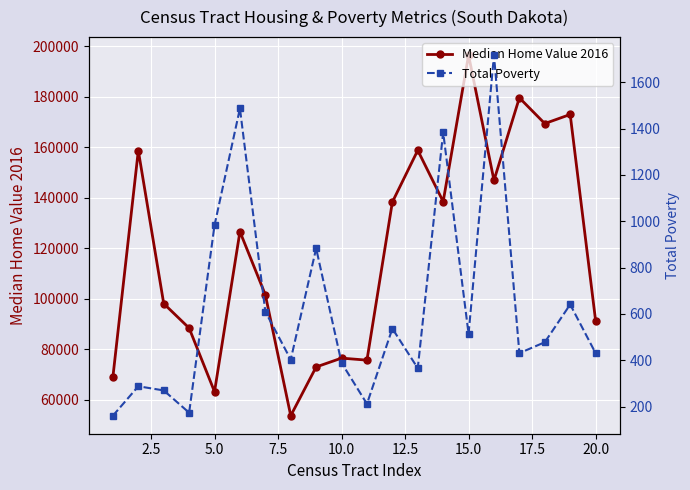

At which category does Median Home Value 2016 reach its first local valley?

5.0